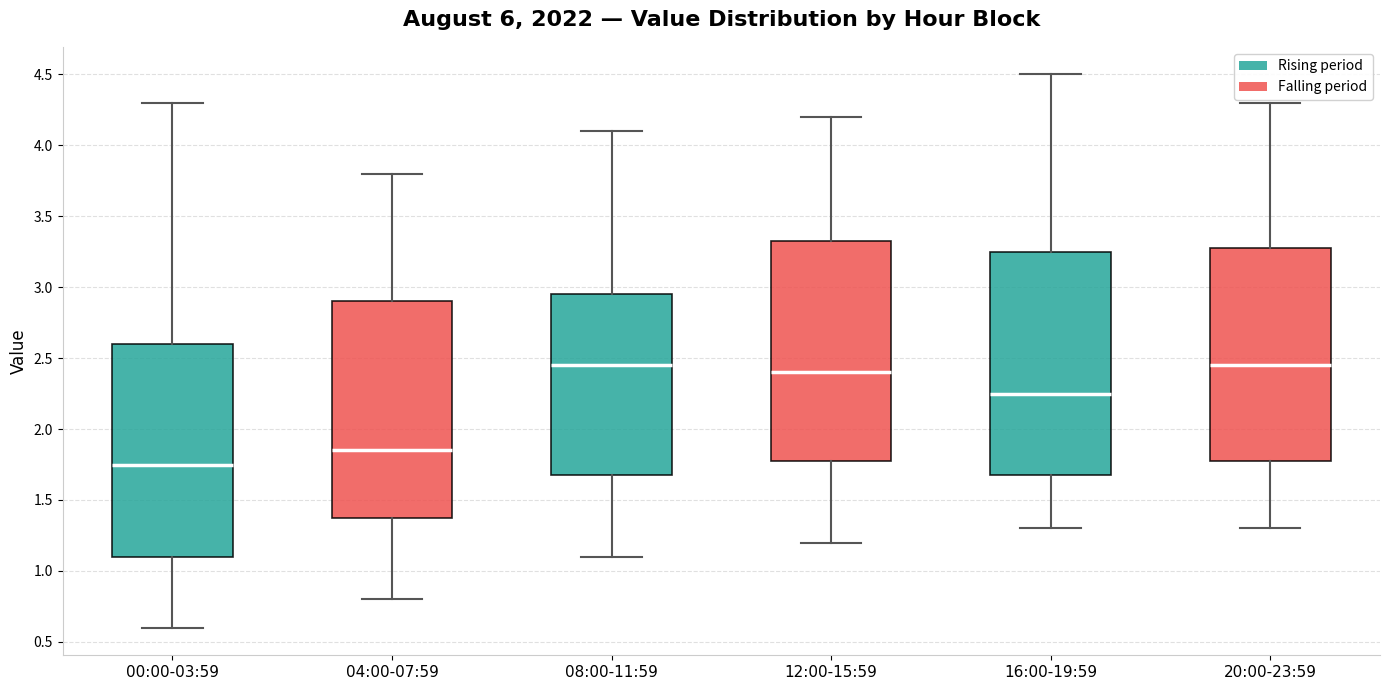

Reading left to right, transcribe this box plot: for each box, give where its median line is, the range the box spans, and where its two whiskers end, as read against the y-axis. The values are not printed on the chart, so give them approximately, as read against the axis.

00:00-03:59: median 1.75, box 1.10 to 2.60, whiskers 0.60 to 4.30
04:00-07:59: median 1.85, box 1.40 to 2.90, whiskers 0.80 to 3.80
08:00-11:59: median 2.45, box 1.70 to 2.95, whiskers 1.10 to 4.10
12:00-15:59: median 2.40, box 1.80 to 3.35, whiskers 1.20 to 4.20
16:00-19:59: median 2.25, box 1.70 to 3.25, whiskers 1.30 to 4.50
20:00-23:59: median 2.45, box 1.80 to 3.30, whiskers 1.30 to 4.30